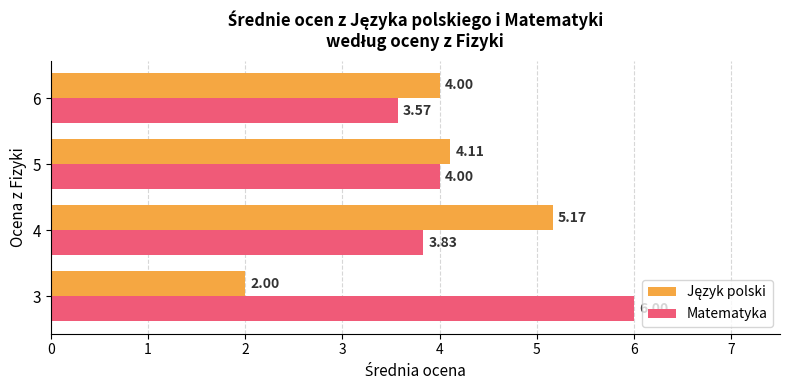

At which category is the sum across all series the highest?

4